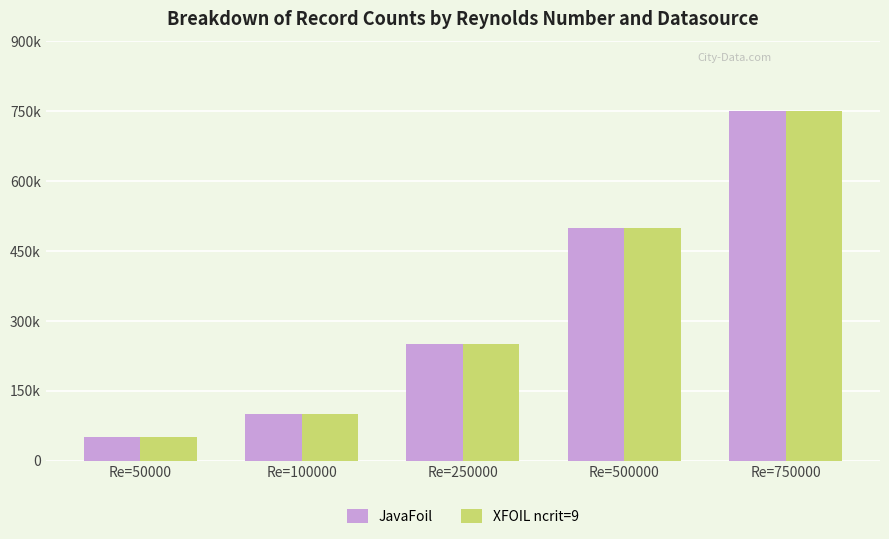

What is the total value across all series at Re=500000?

1000000